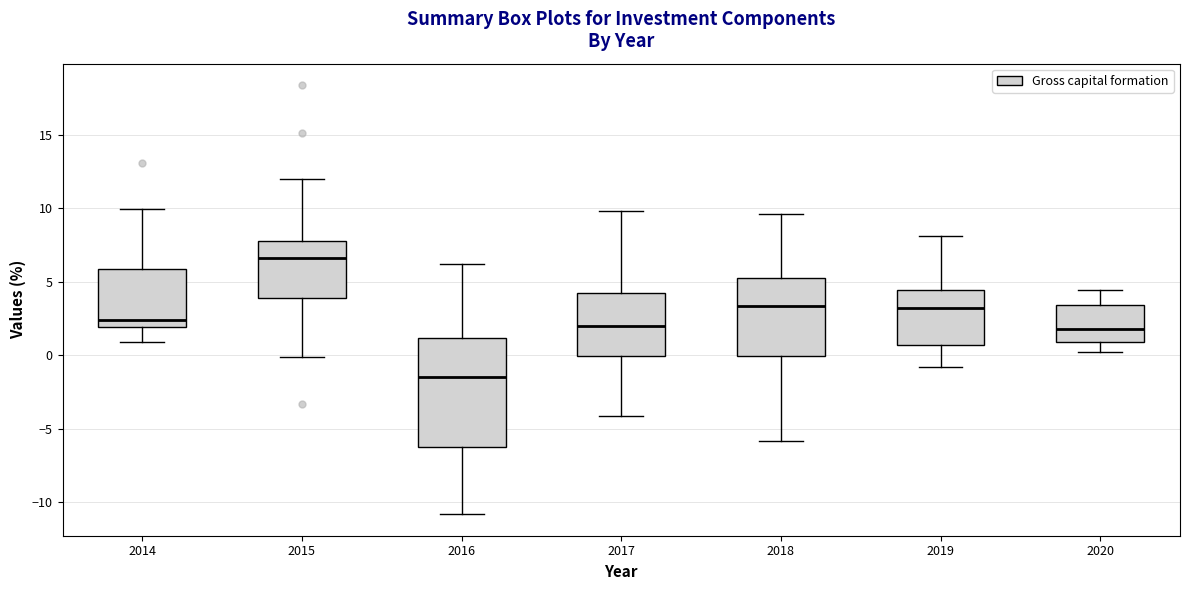

Reading left to right, read every box against the y-axis: the position of its median line, the range the box covers, and the ends of its whiskers. The values are not printed on the chart, so give them approximately, as read against the axis.

2014: median 2.5, box 2.0 to 6.0, whiskers 1.0 to 10.0
2015: median 6.5, box 4.0 to 8.0, whiskers 0.0 to 12.0
2016: median -1.5, box -6.0 to 1.0, whiskers -11.0 to 6.0
2017: median 2.0, box 0.0 to 4.5, whiskers -4.0 to 10.0
2018: median 3.5, box 0.0 to 5.0, whiskers -6.0 to 9.5
2019: median 3.0, box 0.5 to 4.5, whiskers -1.0 to 8.0
2020: median 2.0, box 1.0 to 3.5, whiskers 0.0 to 4.5